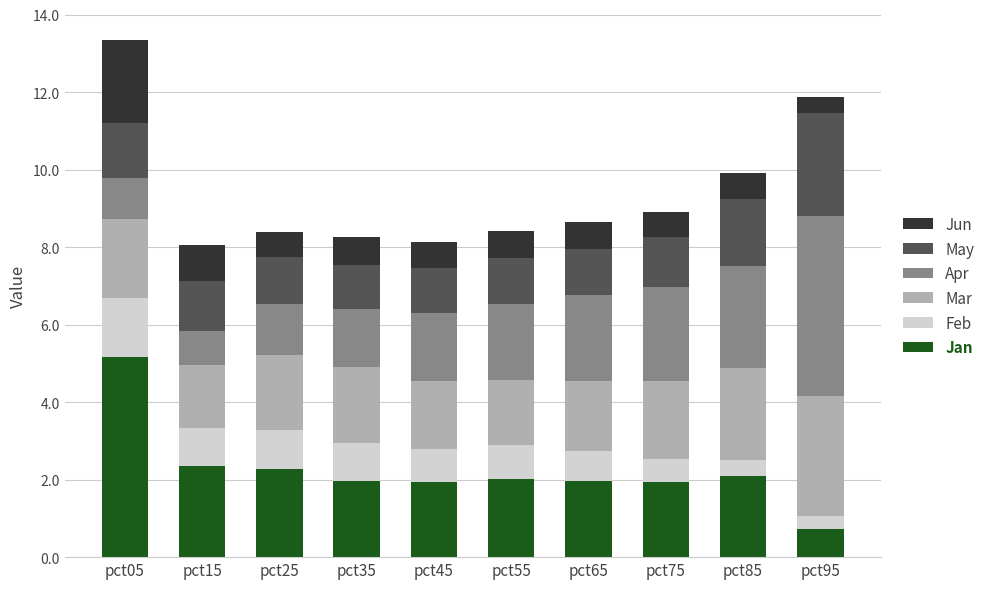

What is the total value across all series at pct45?

8.1